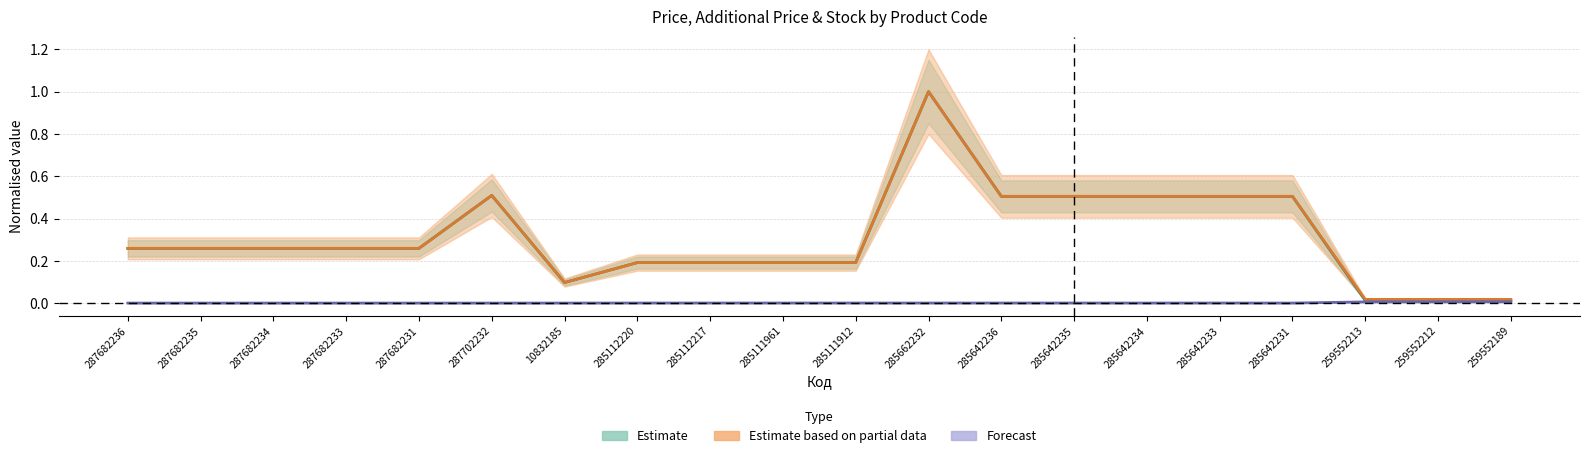

Which series has the widest spread of values?

Ціна